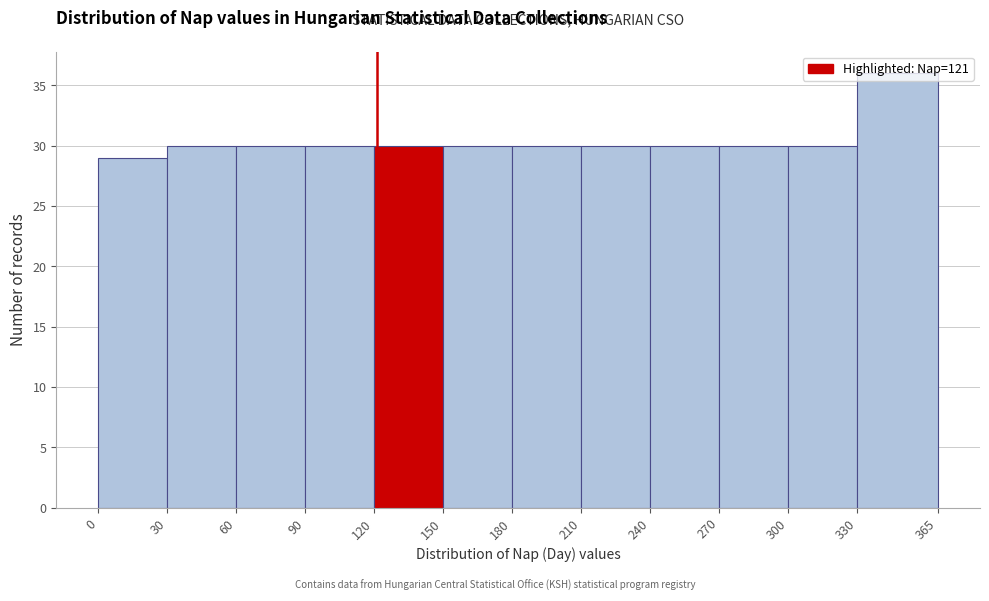

Reading left to right, list every bar in this chart as the range it spans on the x-axis followed by its height. The values are not printed on the chart, so give them approximately, as read against the axis.

0 to 30: 29
30 to 60: 30
60 to 90: 30
90 to 120: 30
120 to 150: 30
150 to 180: 30
180 to 210: 30
210 to 240: 30
240 to 270: 30
270 to 300: 30
300 to 330: 30
330 to 365: 36